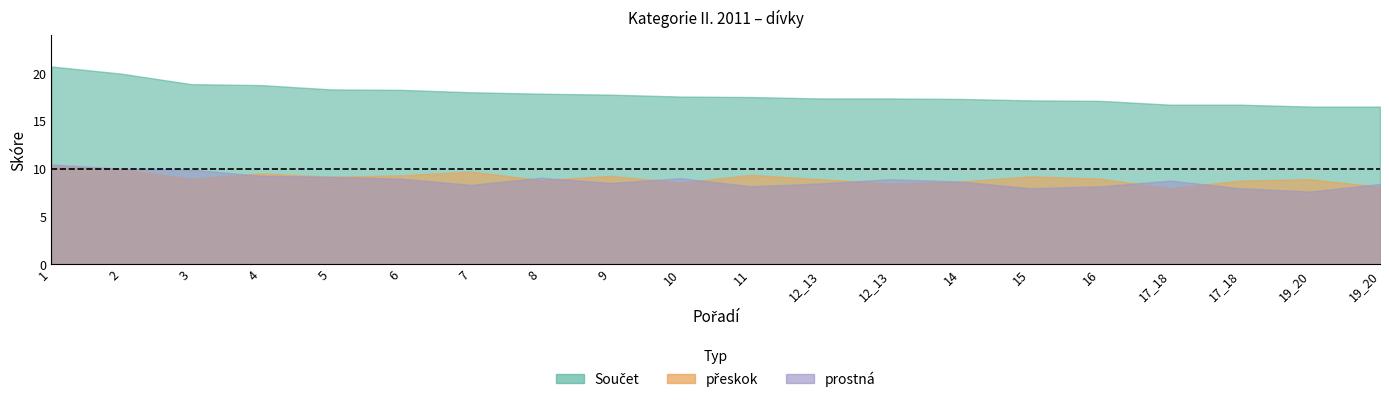

What is the average value of the přeskok series?

9.0